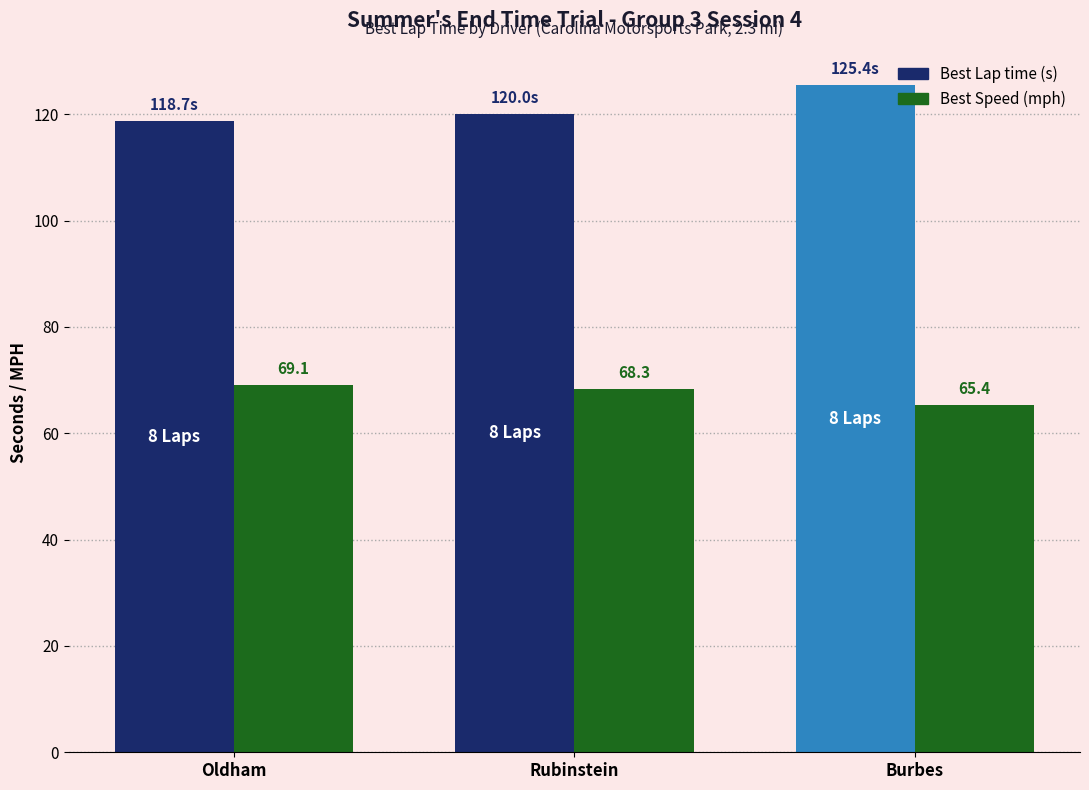

What is the smallest value displayed?

65.4